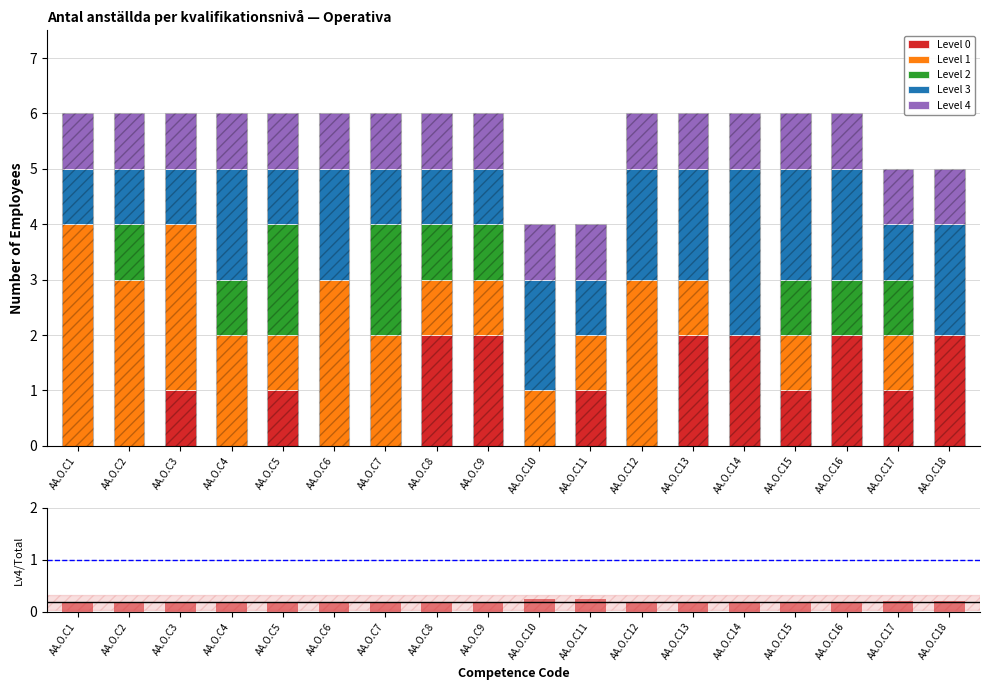

Reading left to right, extract all data points from this chart.

Level 0: 0.0	0.0	1.0	0.0	1.0	0.0	0.0	2.0	2.0	0.0	1.0	0.0	2.0	2.0	1.0	2.0	1.0	2.0
Level 1: 4.0	3.0	3.0	2.0	1.0	3.0	2.0	1.0	1.0	1.0	1.0	3.0	1.0	0.0	1.0	0.0	1.0	0.0
Level 2: 0.0	1.0	0.0	1.0	2.0	0.0	2.0	1.0	1.0	0.0	0.0	0.0	0.0	0.0	1.0	1.0	1.0	0.0
Level 3: 1.0	1.0	1.0	2.0	1.0	2.0	1.0	1.0	1.0	2.0	1.0	2.0	2.0	3.0	2.0	2.0	1.0	2.0
Level 4: 1.0	1.0	1.0	1.0	1.0	1.0	1.0	1.0	1.0	1.0	1.0	1.0	1.0	1.0	1.0	1.0	1.0	1.0
Level 4 / Total: 0.2	0.2	0.2	0.2	0.2	0.2	0.2	0.2	0.2	0.2	0.2	0.2	0.2	0.2	0.2	0.2	0.2	0.2